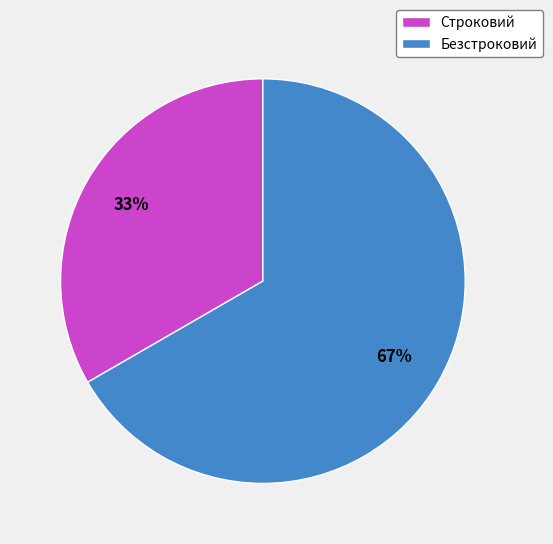

Does Безстроковий account for over 50% of the chart?

Yes